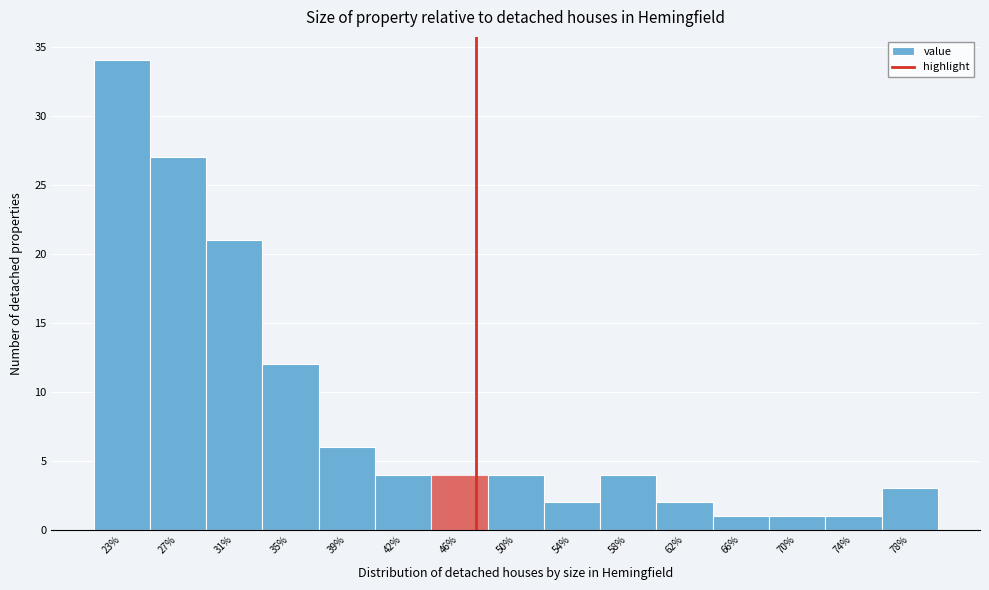

Reading left to right, what are all the values shown in this chart?

23%=34	27%=27	31%=21	35%=12	39%=6	42%=4	46%=4	50%=4	54%=2	58%=4	62%=2	66%=1	70%=1	74%=1	78%=3